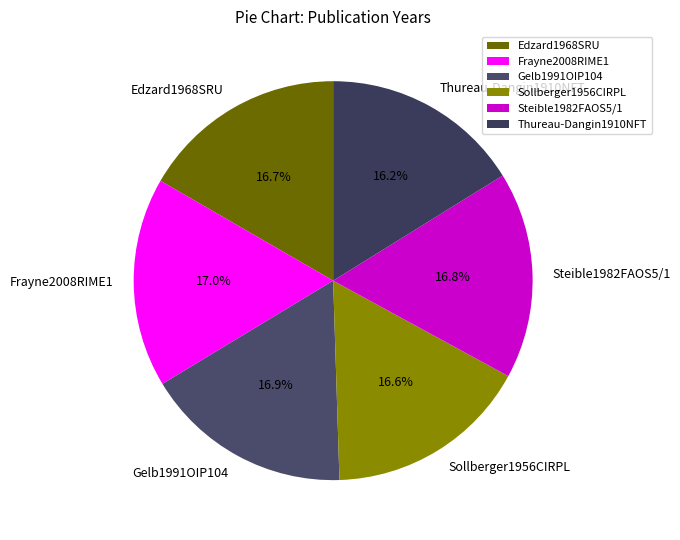

Combined, what portion of the pie is Edzard1968SRU and Thureau-Dangin1910NFT?

32.8%